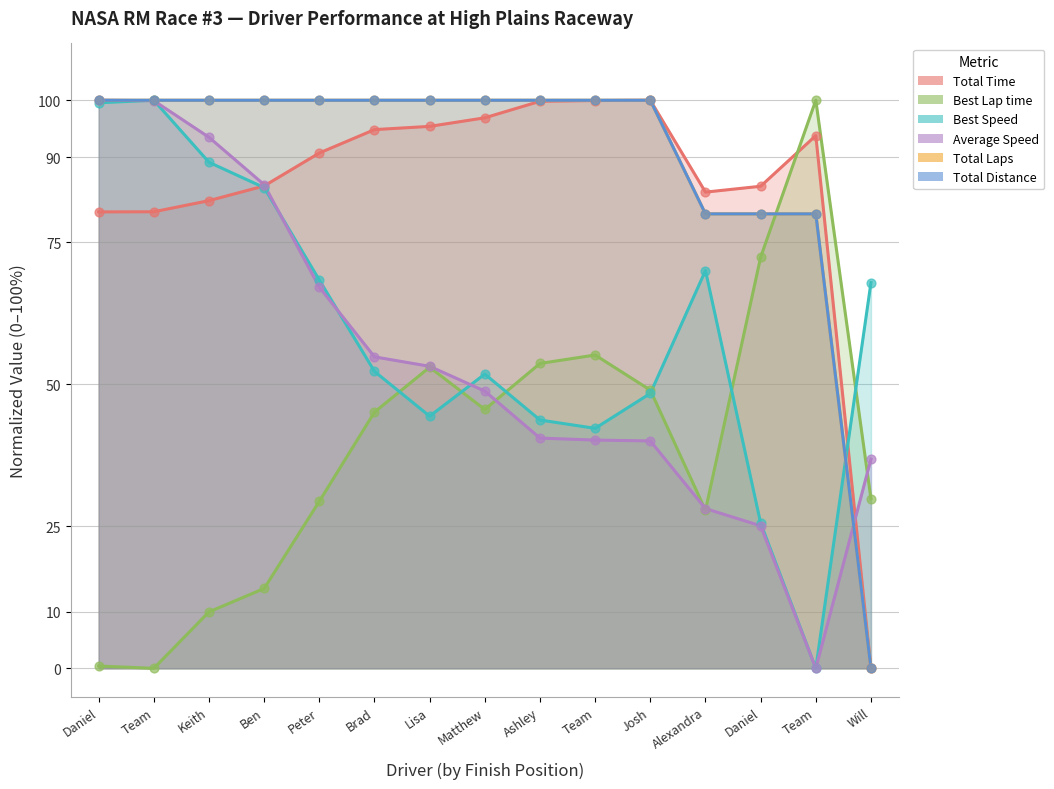

Is the value of Average Speed at Daniel greater than the value of Total Distance at Alexandra?

Yes